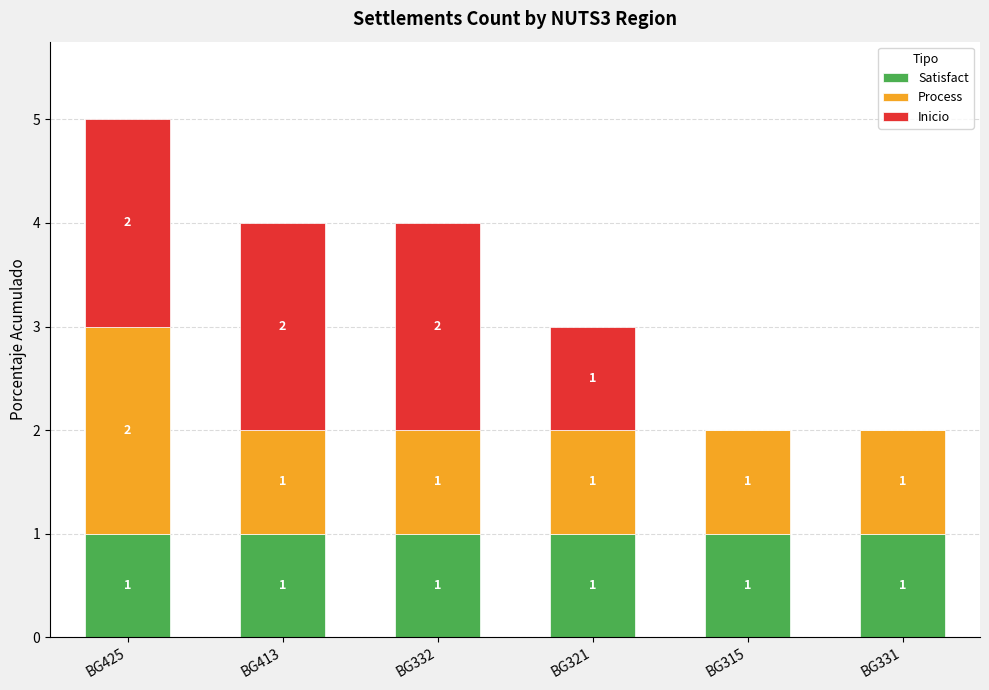

The Satisfact series shows 0 at BG332. True or false?

False